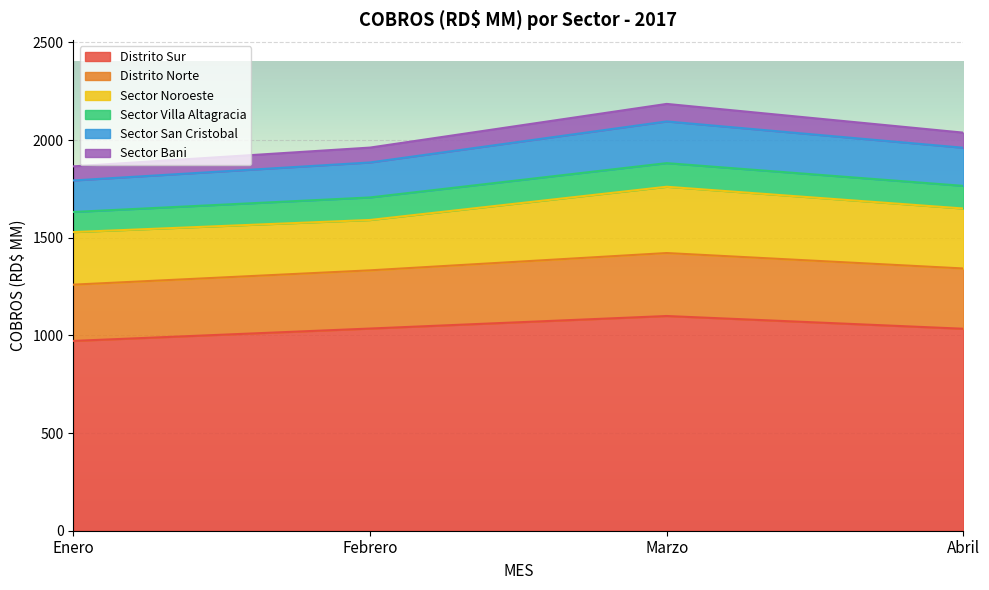

What is the total value across all series at Marzo?

2184.8